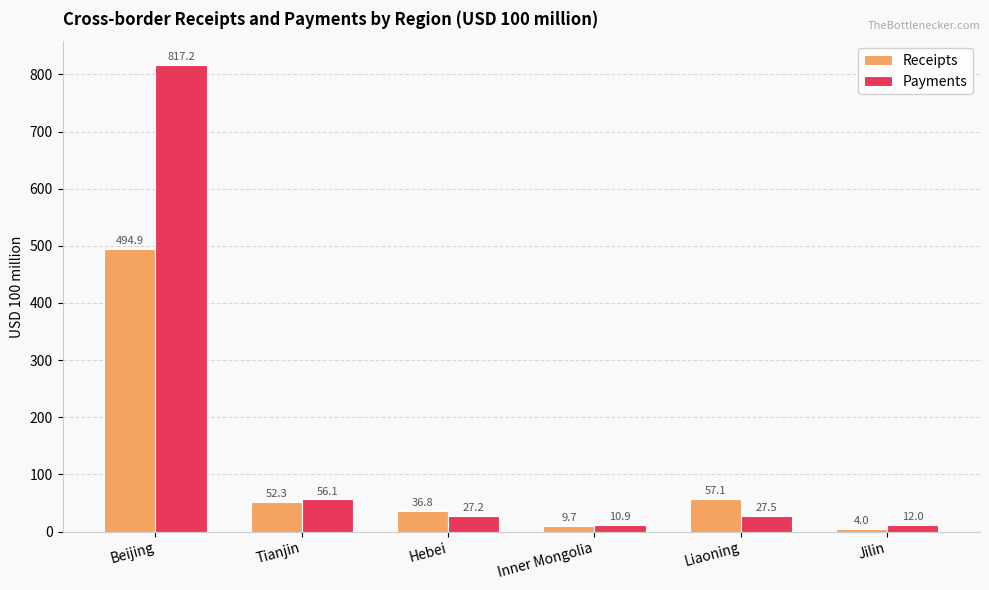

What position from the right is Tianjin?

5